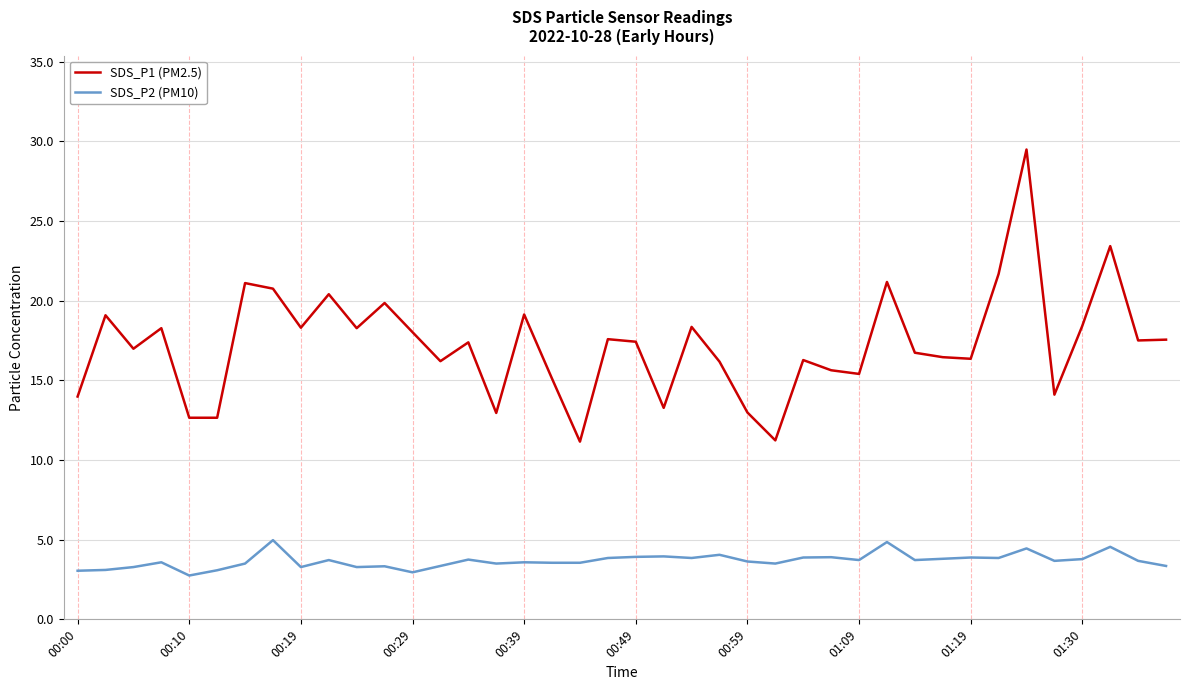

Which series has the largest total across all categories?

SDS_P1 (PM2.5)